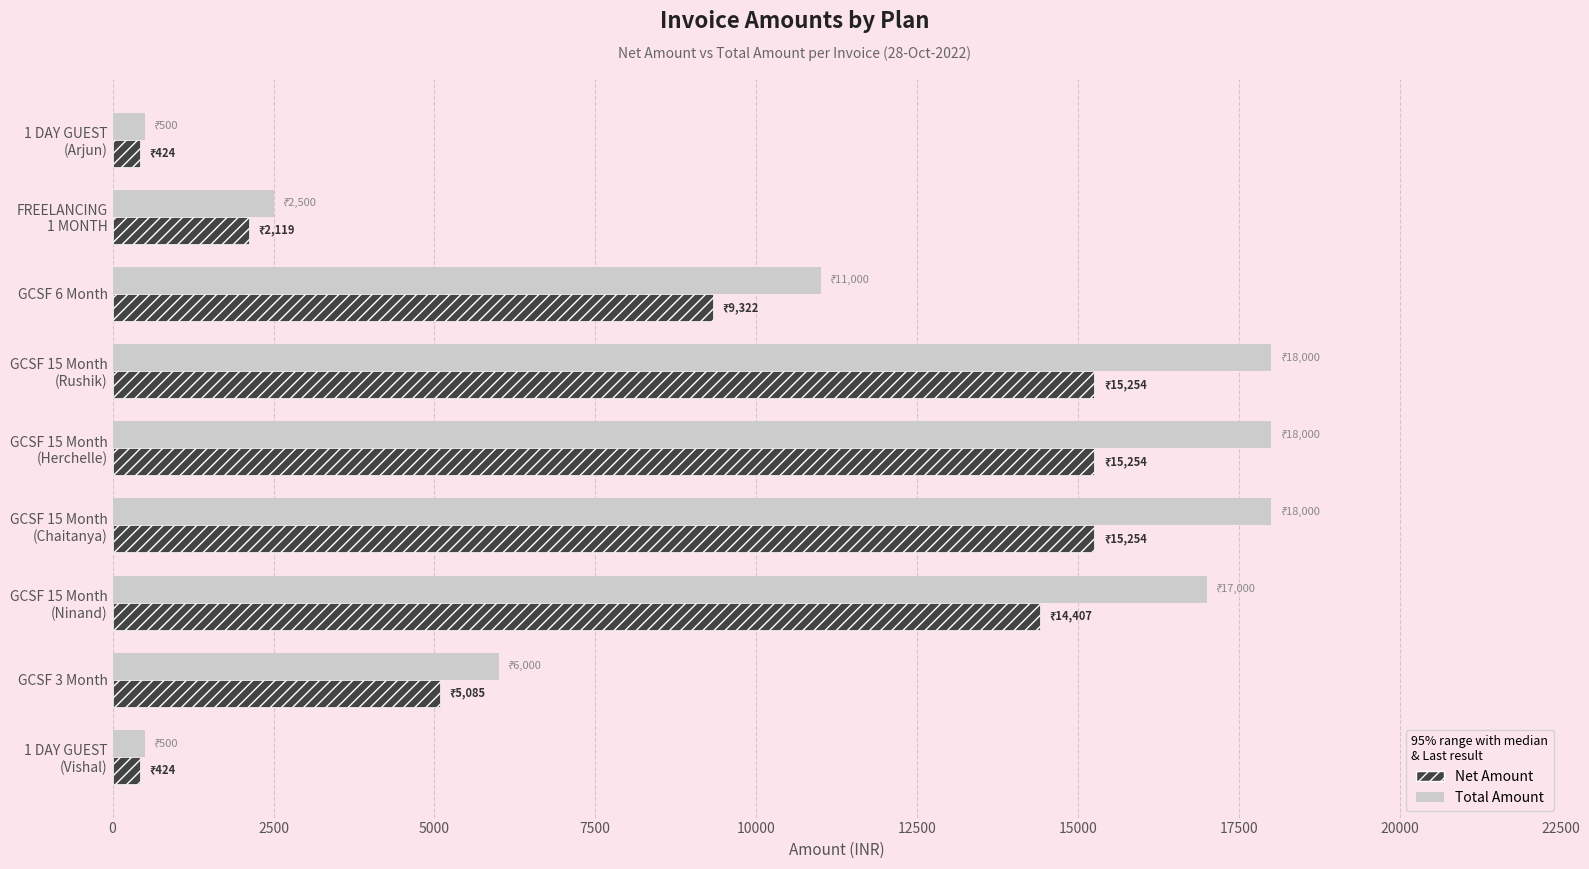

Which series has the widest spread of values?

Total Amount